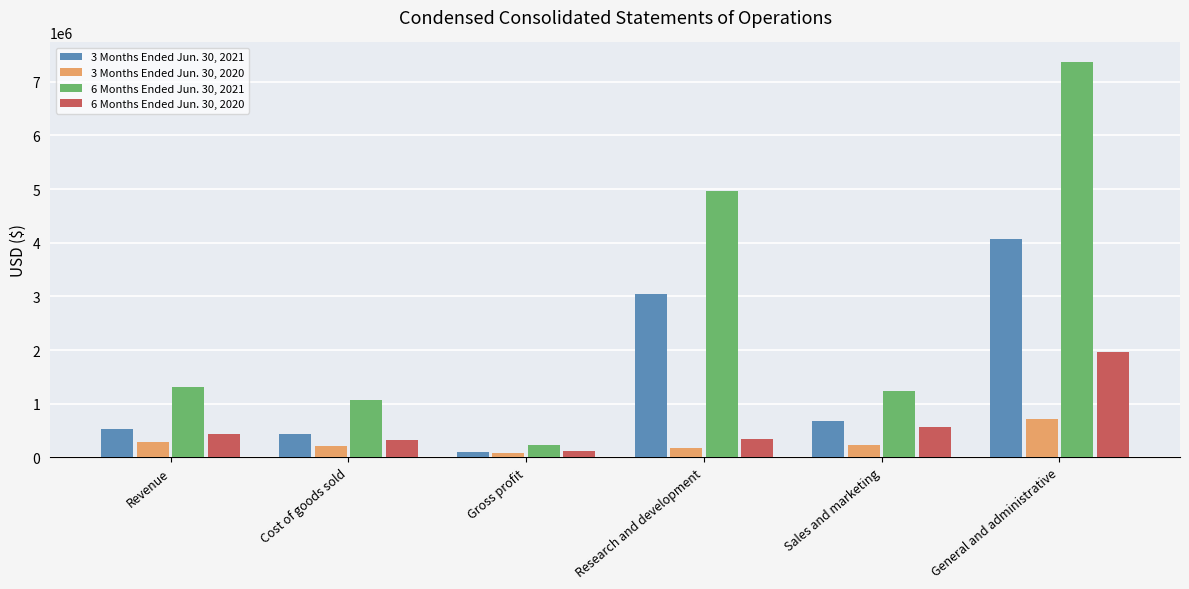

Between Cost of goods sold and General and administrative, which series saw the biggest shift?

6 Months Ended Jun. 30, 2021